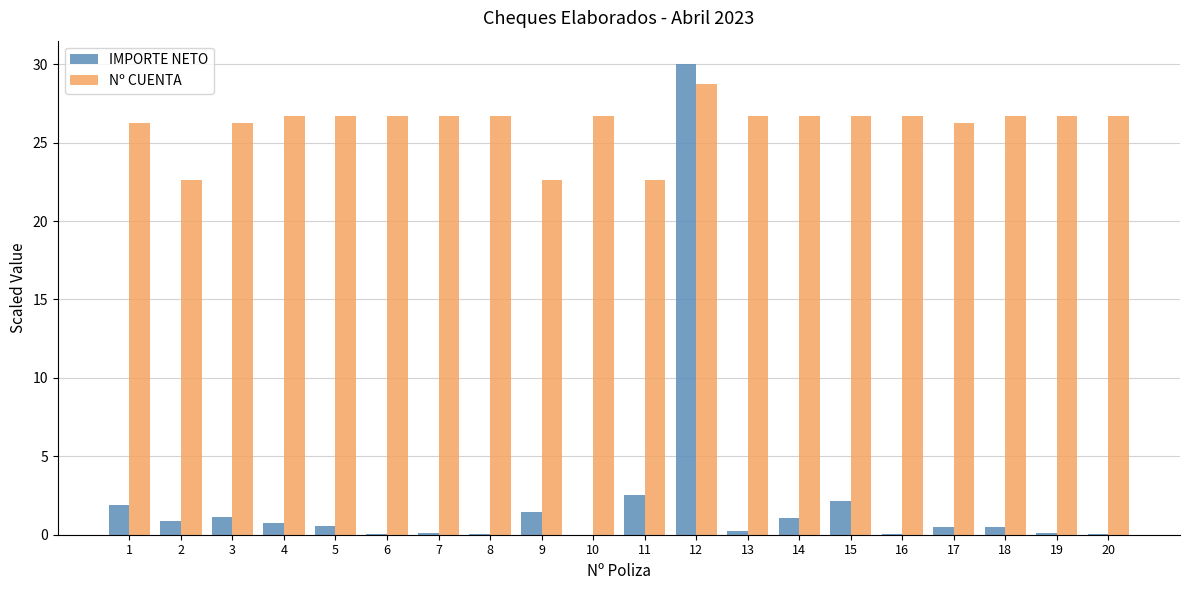

Between 4 and 17, which series saw the biggest shift?

Nº CUENTA